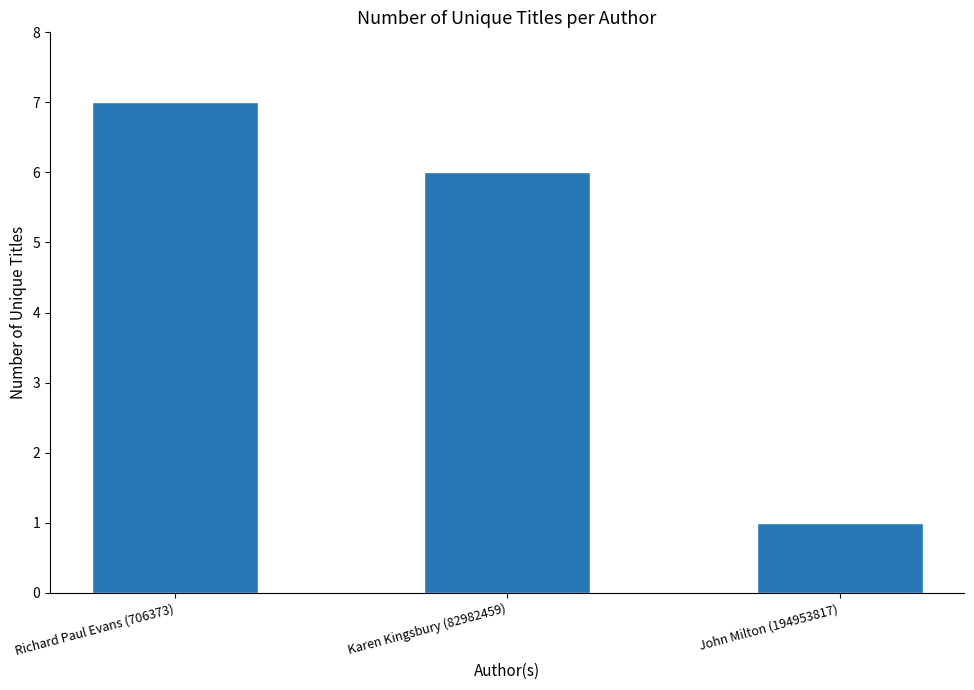

The chart shows a value of 6 at Karen Kingsbury (82982459). True or false?

True